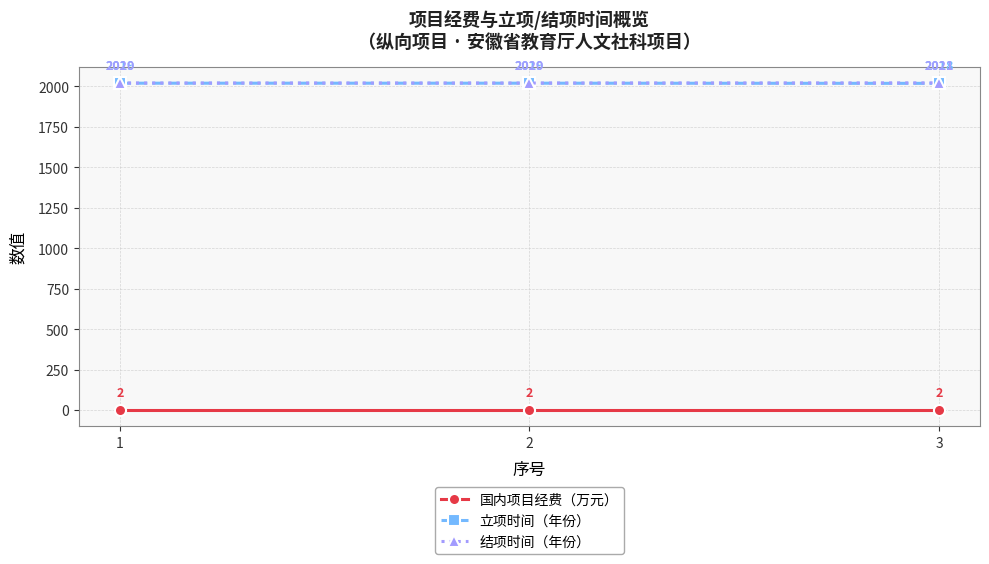

At how many categories does at least one series exceed 1747?

3